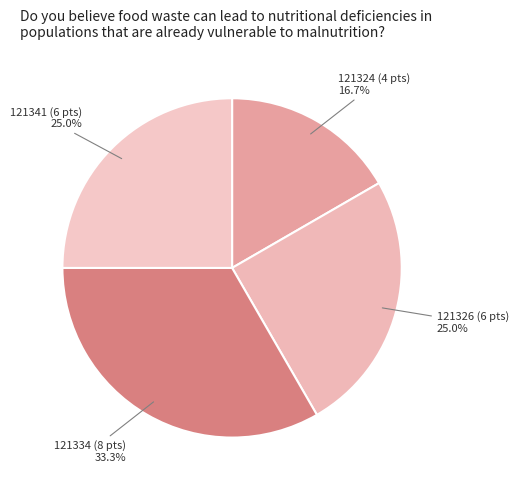

Rank the categories by value from lowest to highest.

121324 (4.0), 121326 (6.0), 121341 (6.0), 121334 (8.0)